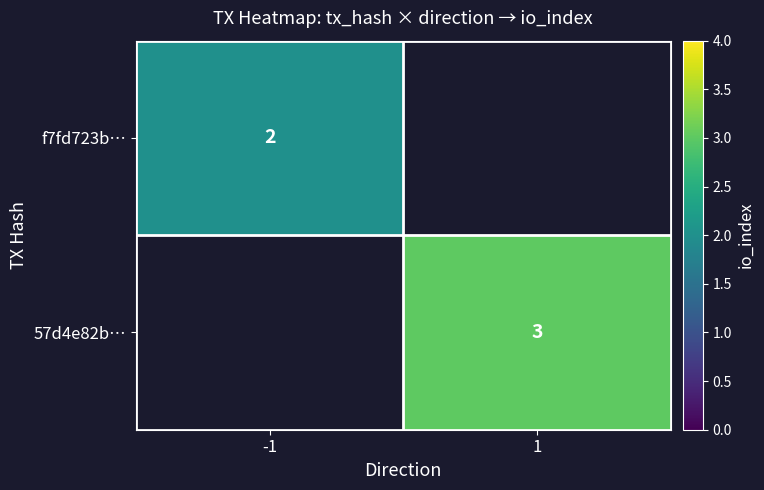

At how many categories does at least one series exceed 2?

1